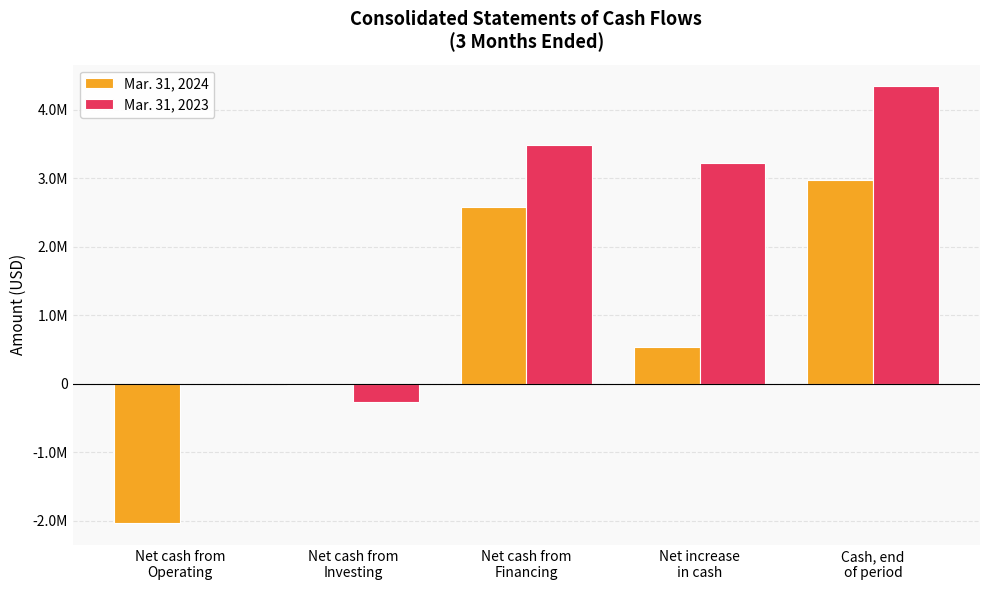

Are the bars horizontal?

No